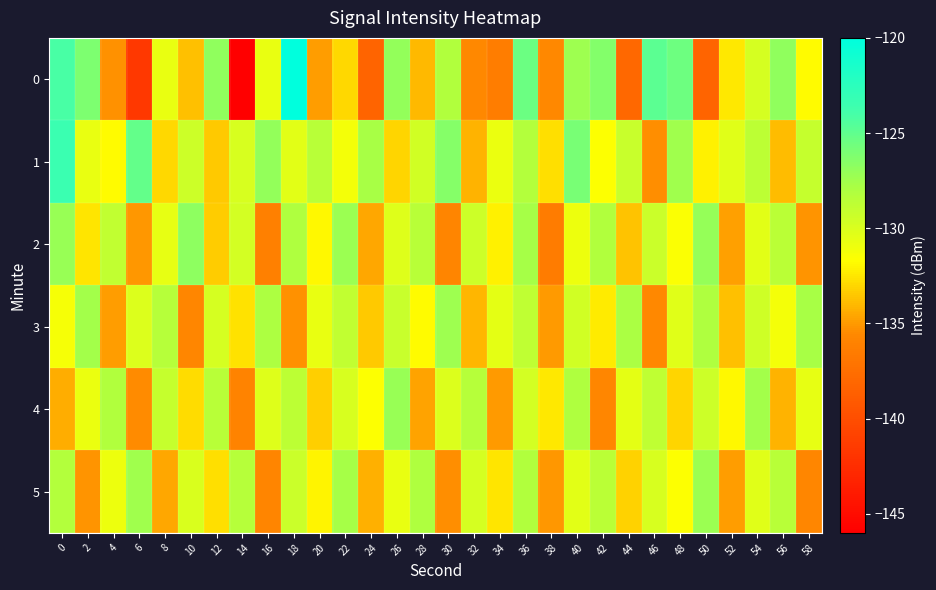

What is the total value across all series at 38?

-807.3